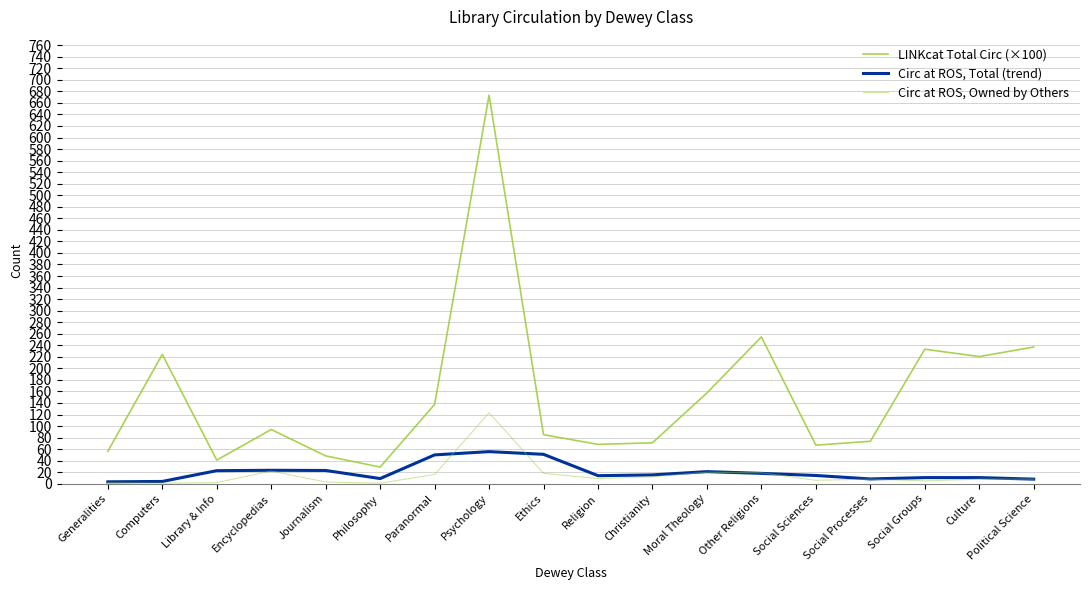

What is the difference between the highest and lowest values at Ethics?

67.0